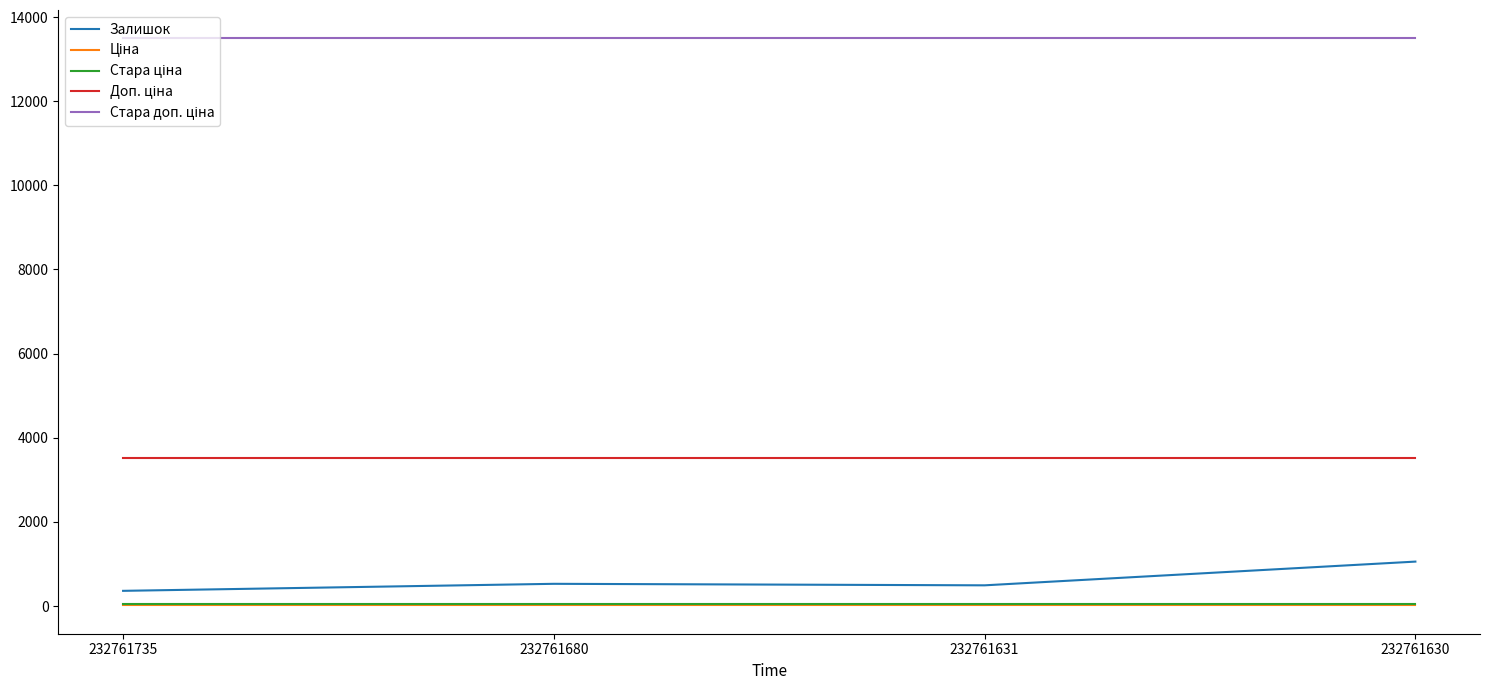

What is the minimum value for Залишок?

361.0